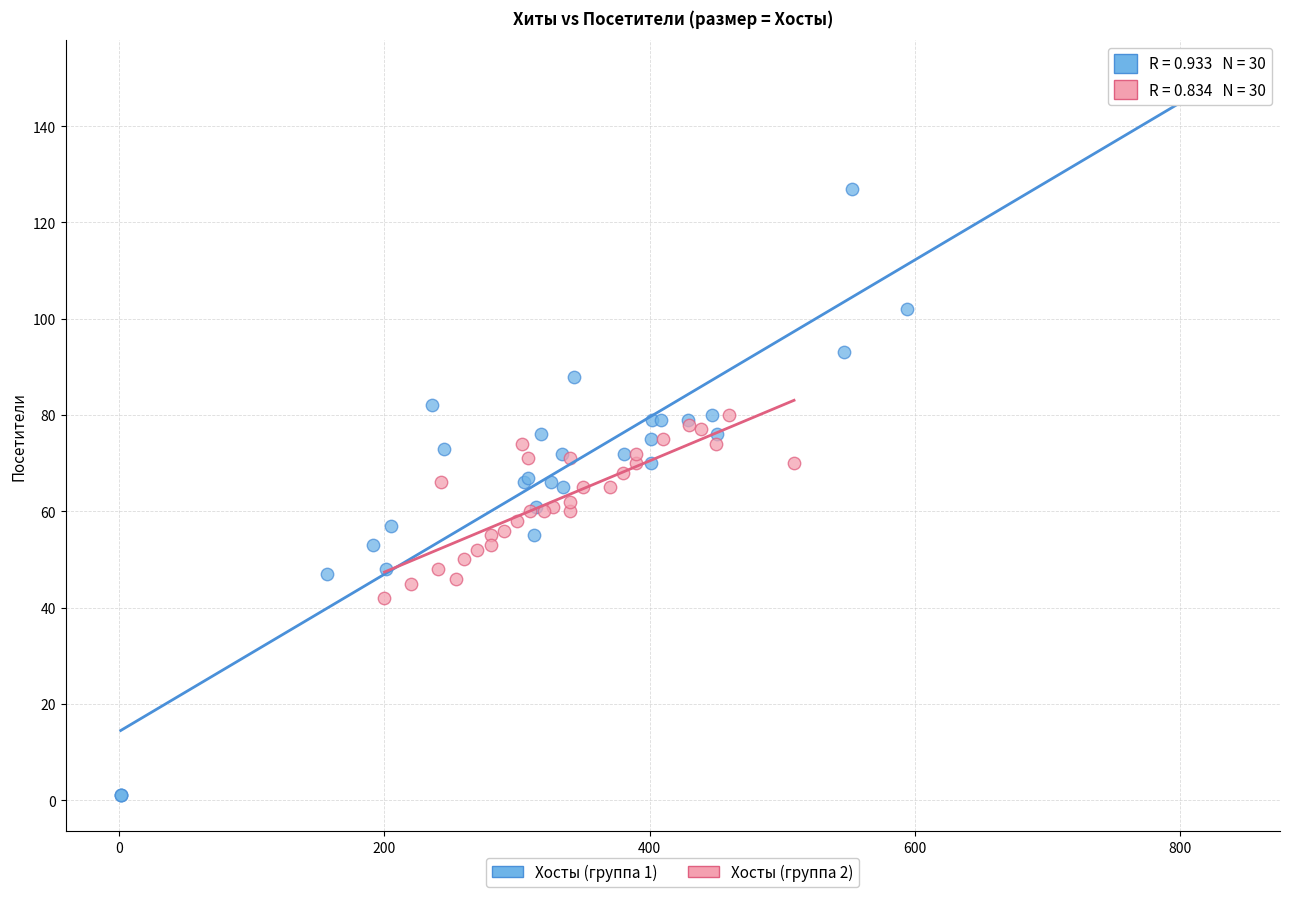

What are all the series names shown in the legend?

Хосты (группа 1), Хосты (группа 2)